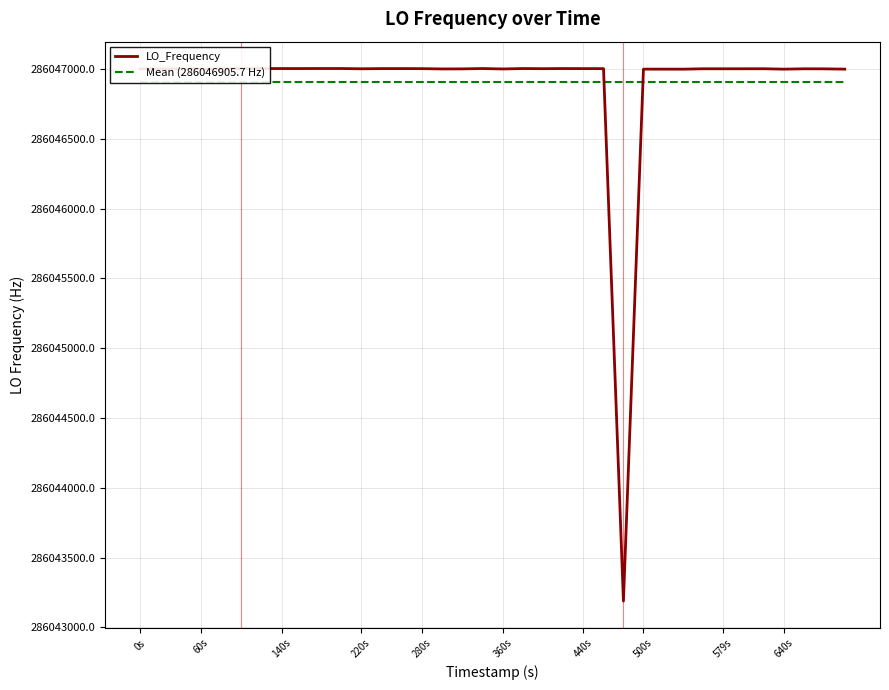

What is the maximum value for LO_Frequency?

286047002.8